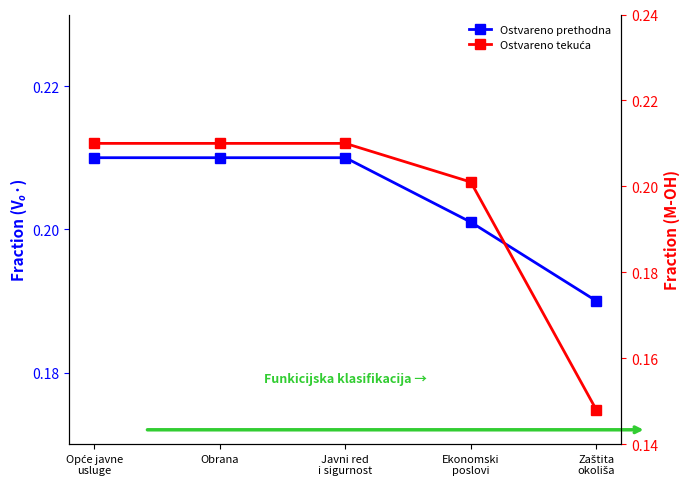

Reading left to right, transcribe all the data shown in this chart.

Ostvareno prethodna: Opće javne
usluge=0.2	Obrana=0.2	Javni red
i sigurnost=0.2	Ekonomski
poslovi=0.2	Zaštita
okoliša=0.2
Ostvareno tekuća: Opće javne
usluge=0.2	Obrana=0.2	Javni red
i sigurnost=0.2	Ekonomski
poslovi=0.2	Zaštita
okoliša=0.1